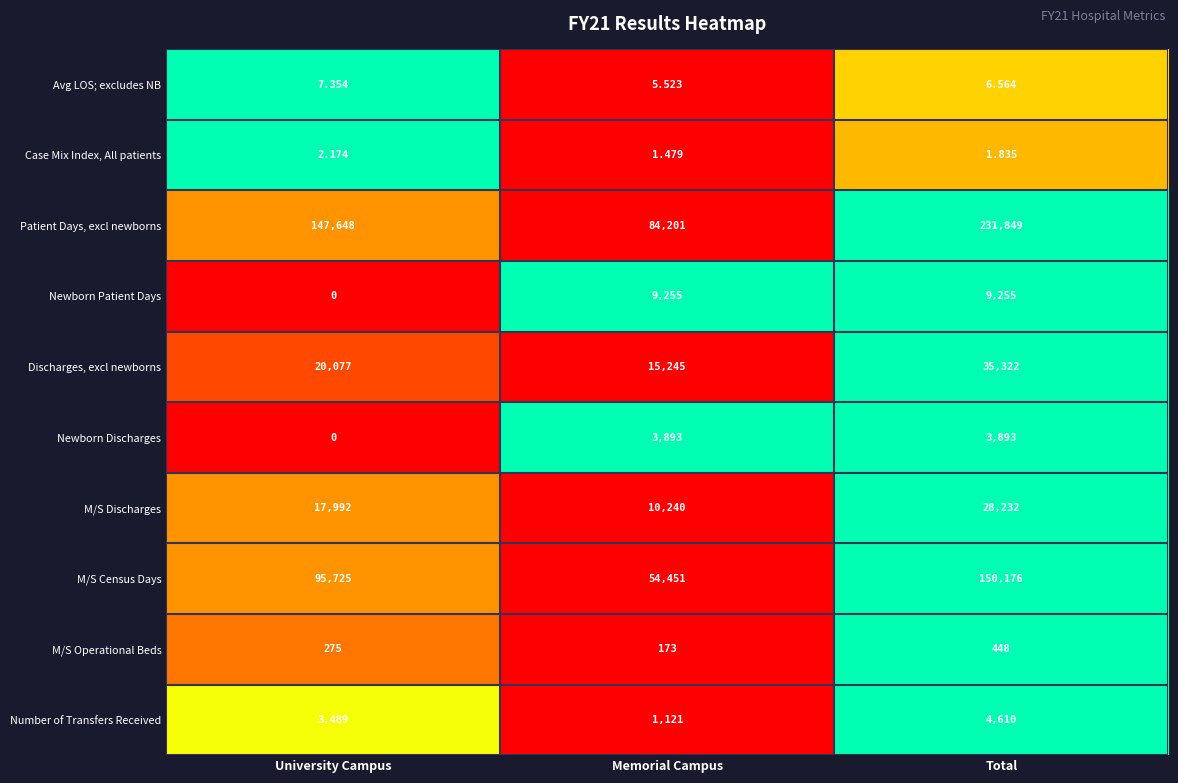

Count the number of categories in the chart.

3